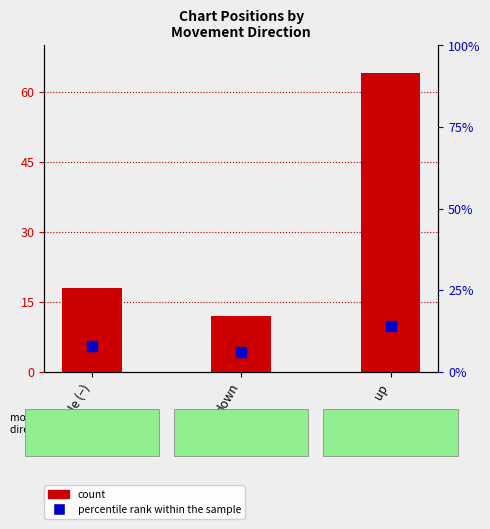

What is the change in value from stable (−) to down?

-6